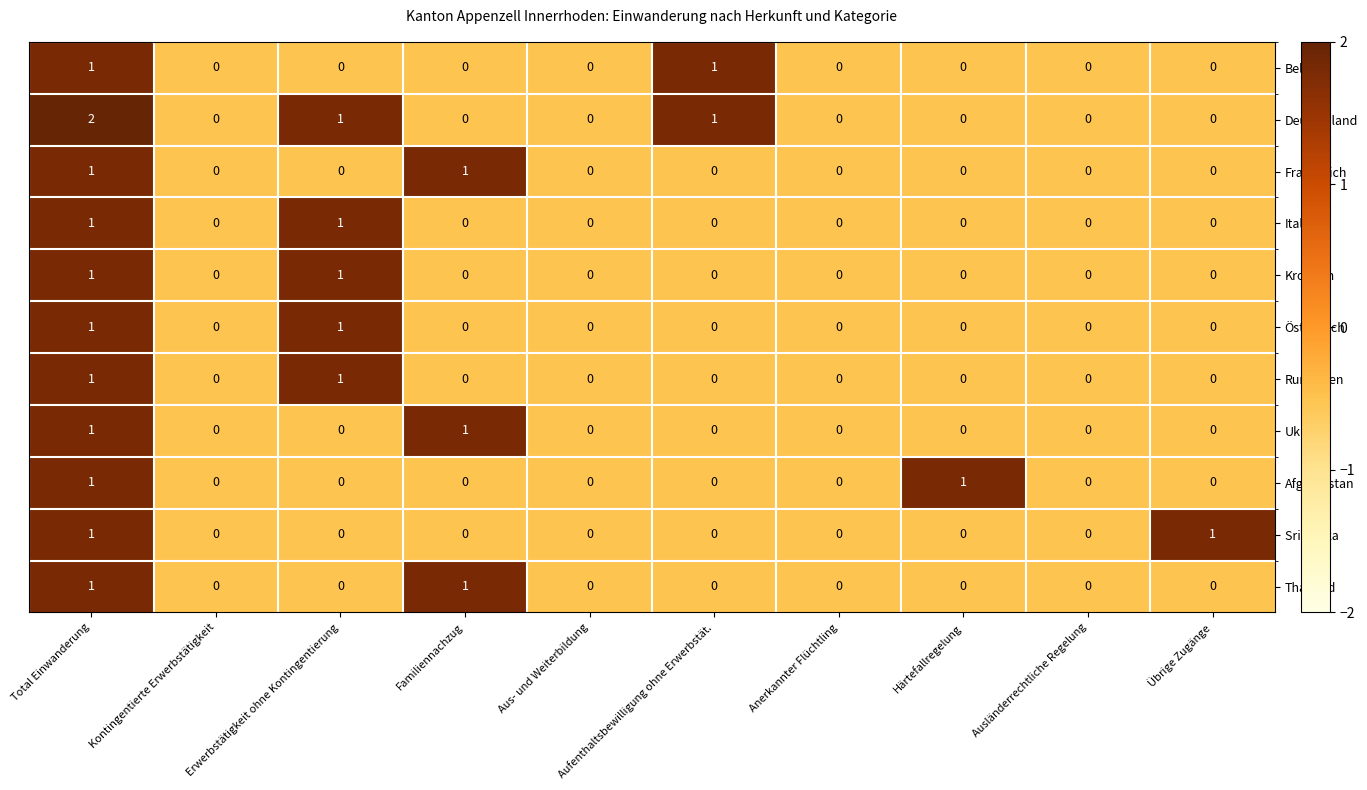

How many Thailand values are between 0 and 1?

10